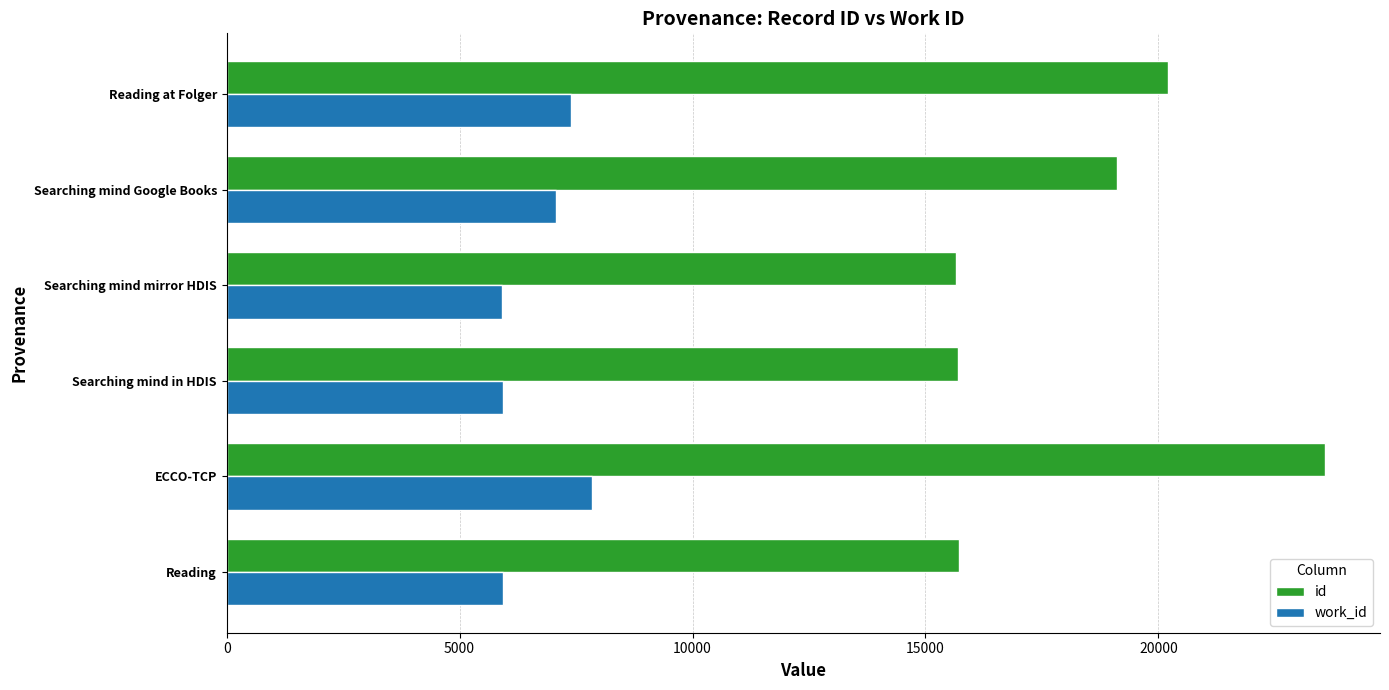

What is the difference between the second highest and second lowest values in the id series?

4501